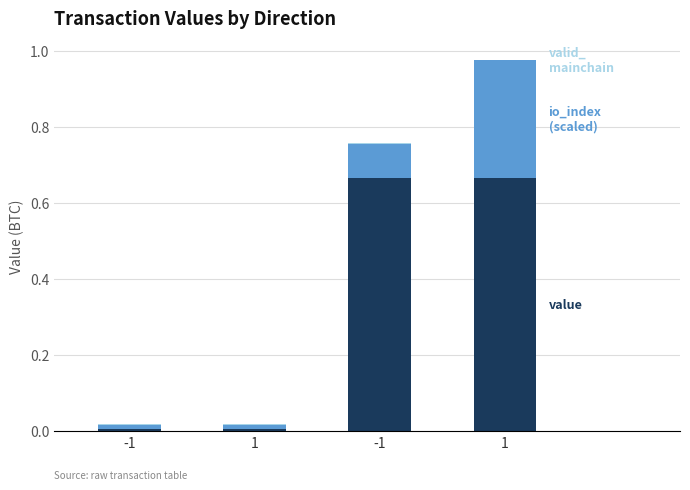

How many distinct data groups are displayed?

3